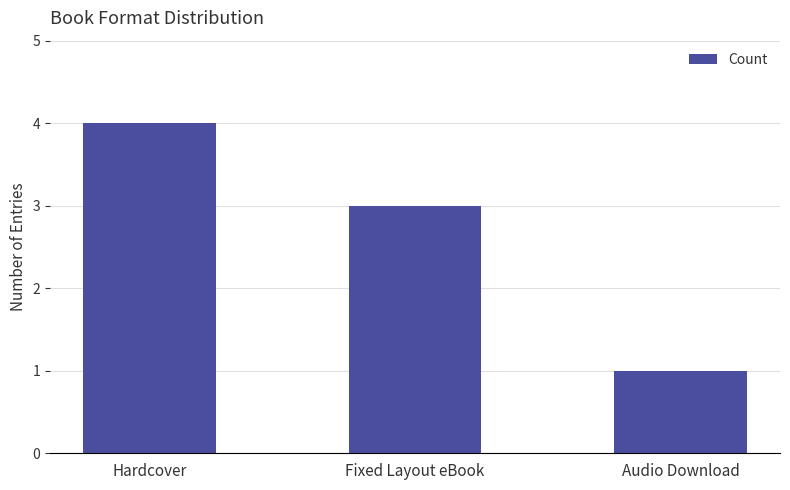

What is the value of the 2nd bar from the left?

3